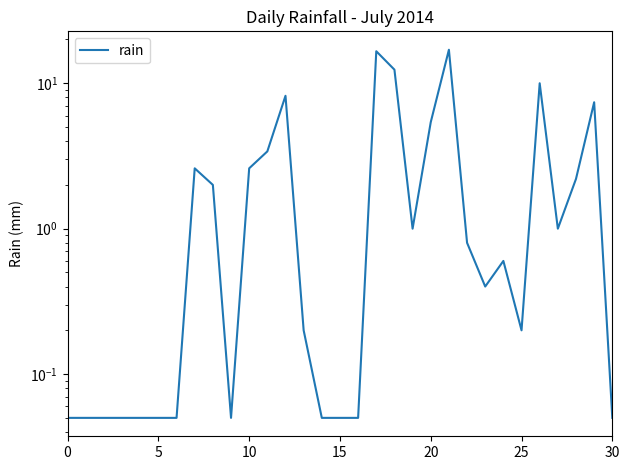

What is the smallest value displayed?

0.1